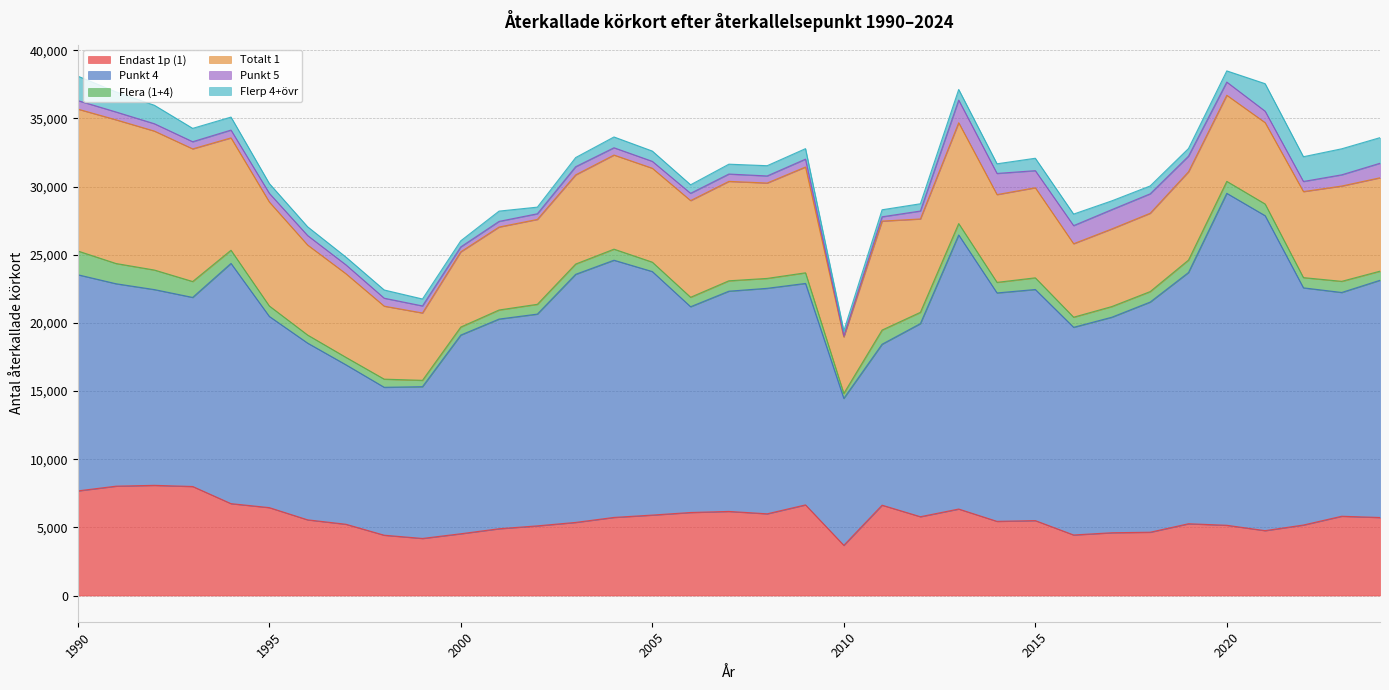

Which label corresponds to the largest value in the chart?

2020